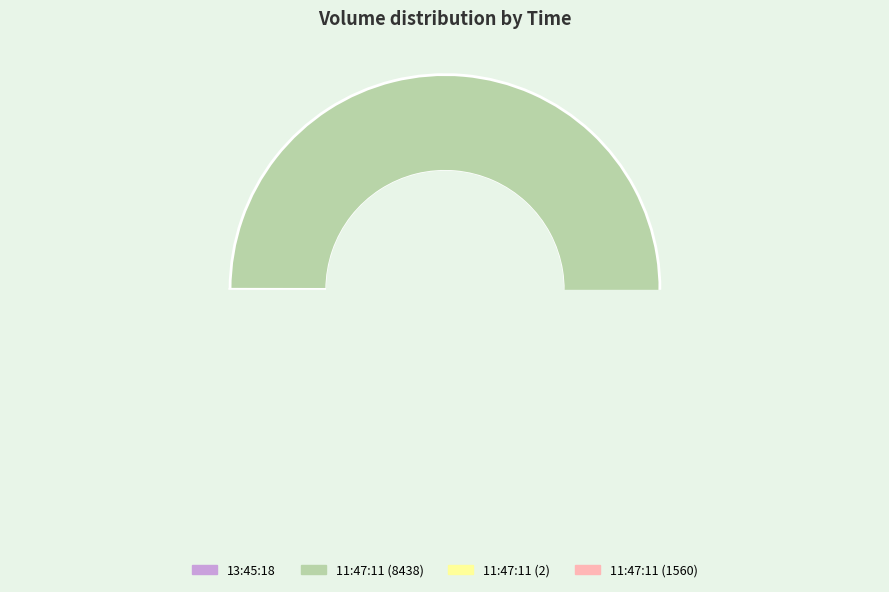

What percentage is the 11:47:11 (1560) slice, to the nearest percent?

16%